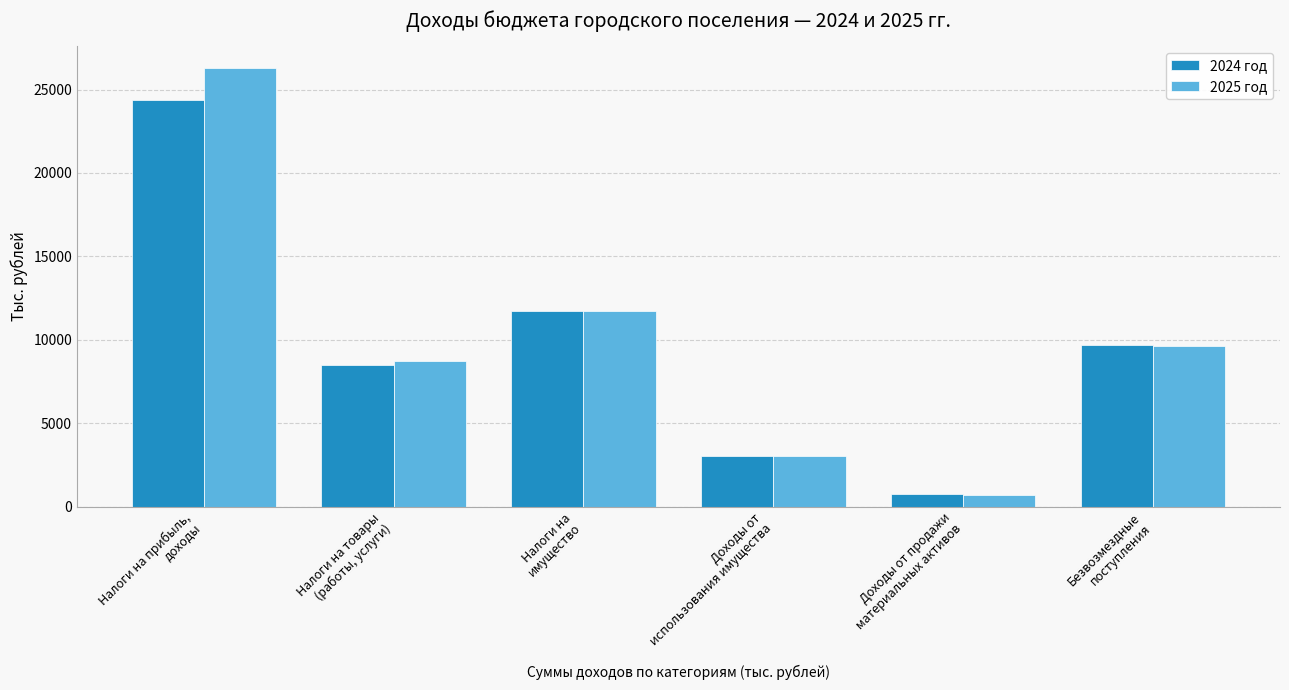

Reading left to right, transcribe all the data shown in this chart.

2024 год: 24358.8	8509.6	11708.9	3062.2	739.8	9670.1
2025 год: 26281.1	8754.1	11718.4	3048.5	673.6	9649.3